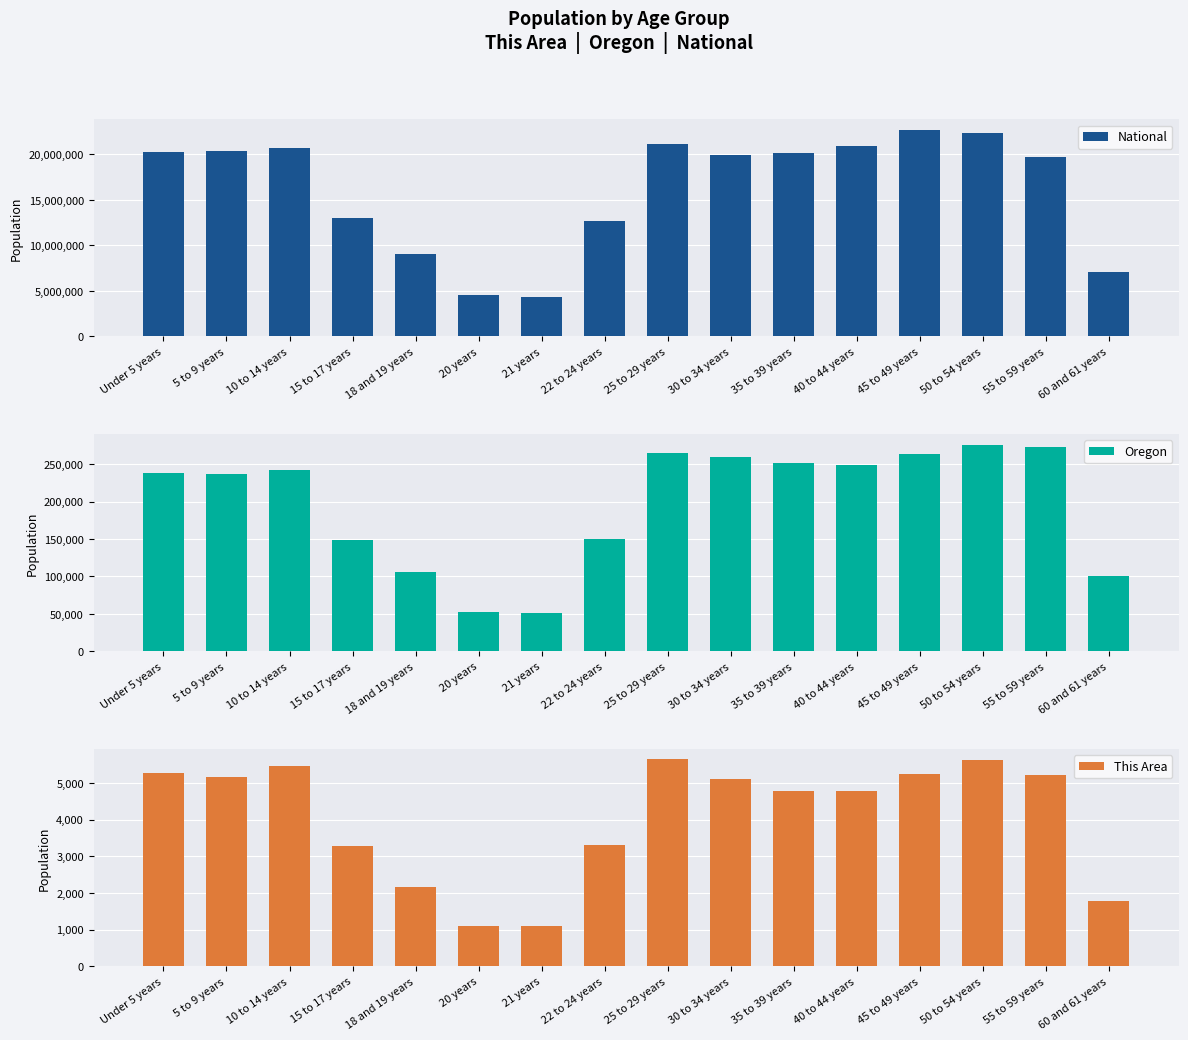

Reading left to right, what are all the values shown in this chart?

National: 20201362	20348657	20677194	12954254	9086089	4519129	4354294	12712576	21101849	19962099	20179642	20890964	22708591	22298125	19664805	7113727
Oregon: 237556	237214	242553	149130	105730	52462	50575	150011	265033	259111	251163	248362	262879	276196	273423	100551
This Area: 5272	5176	5478	3287	2150	1087	1107	3317	5645	5110	4789	4783	5261	5640	5223	1770